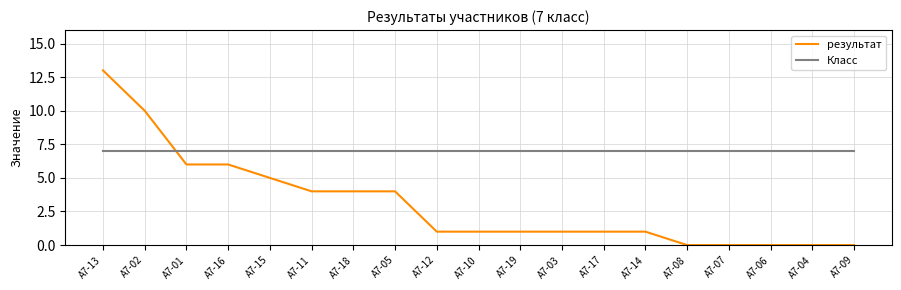

What is the lowest value of the Класс series?

7